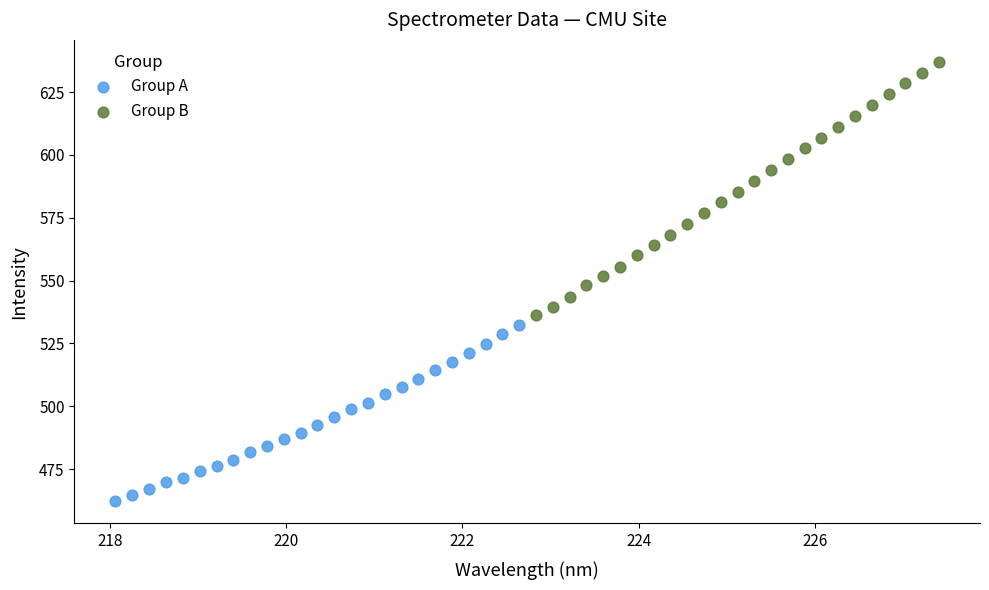

Which series has the widest spread of Y values?

Group B